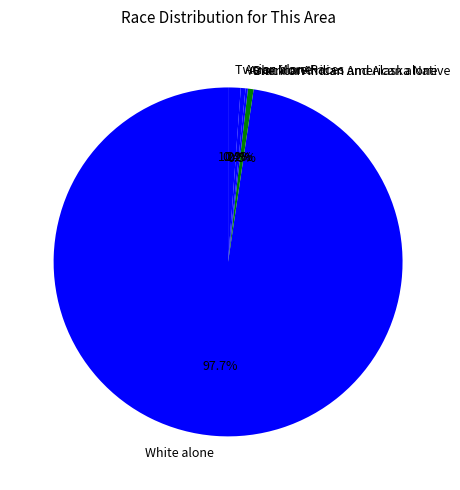

What is the ratio of the value at Black or African American alone to the value at Asian alone?

1.2